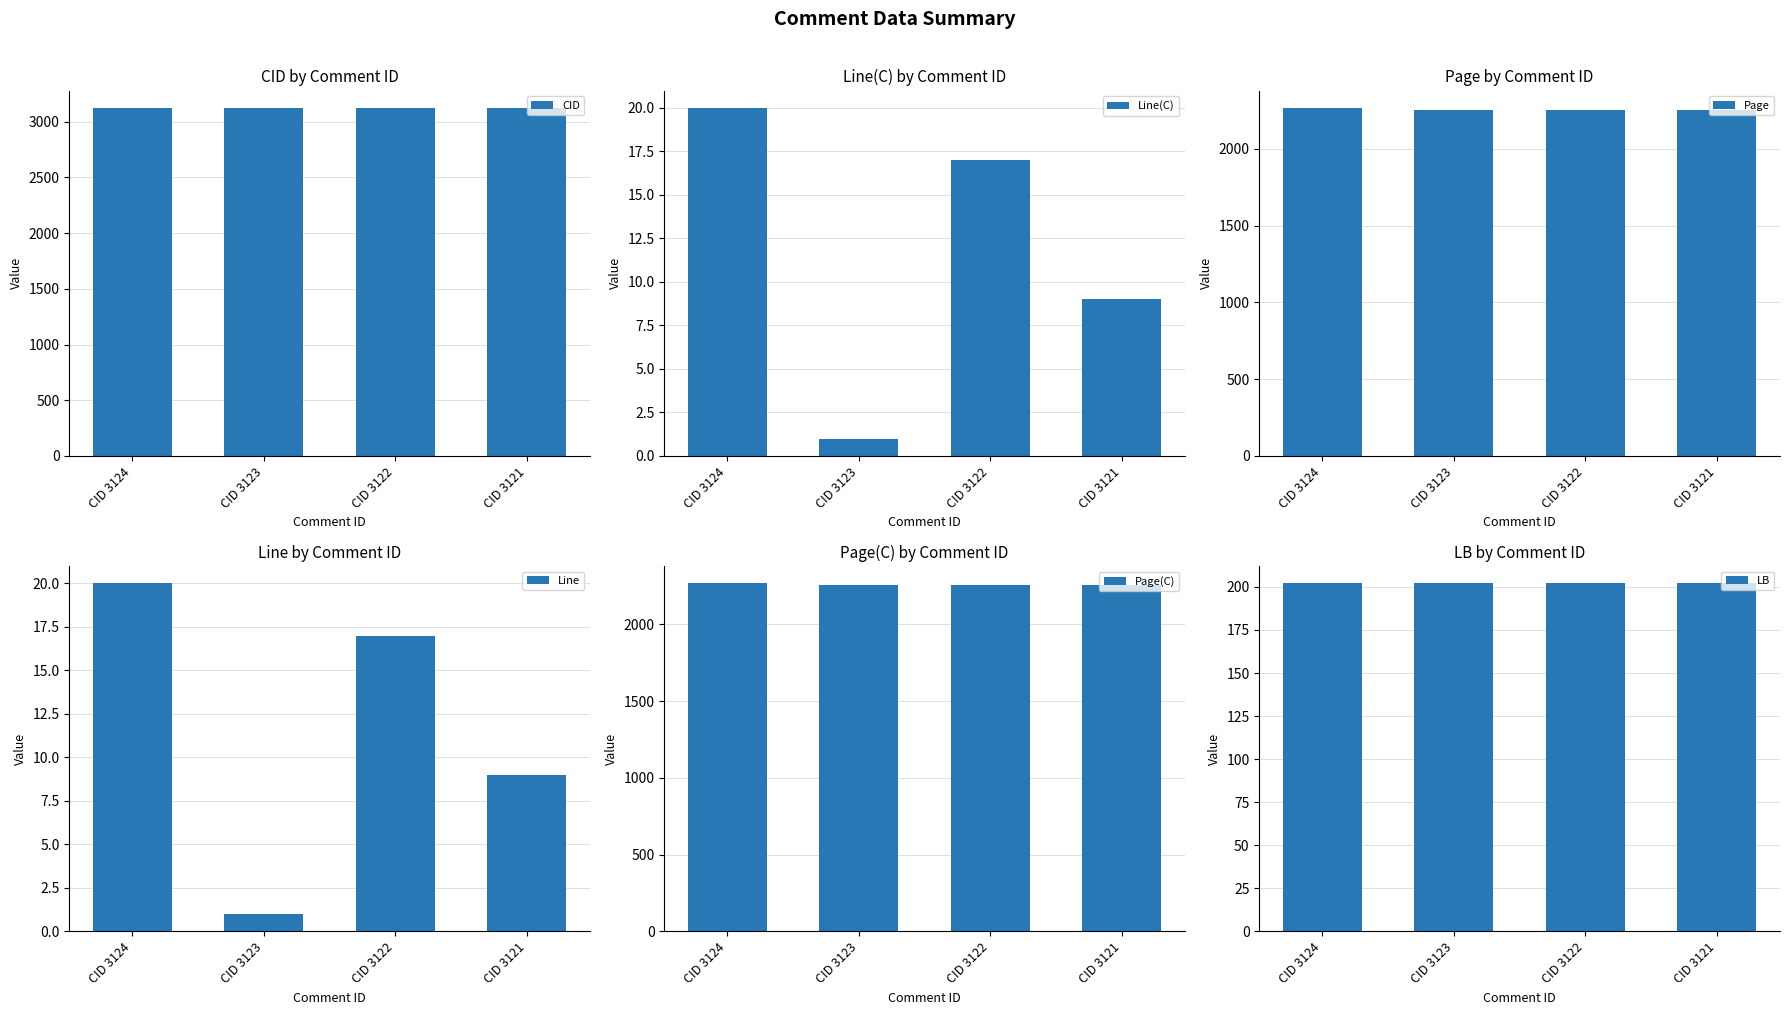

Which series has the largest total across all categories?

CID